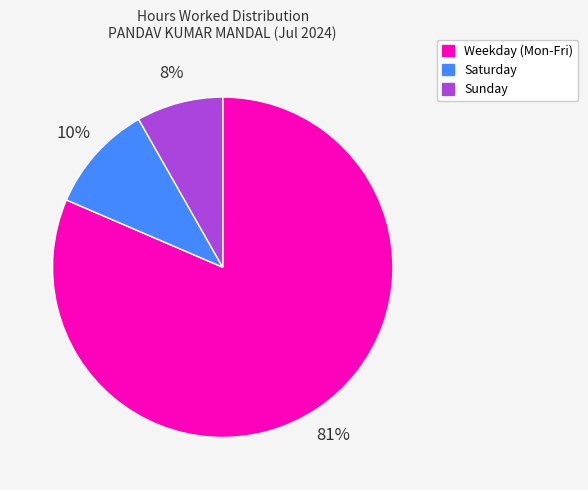

Which slice represents more than half of the pie?

Weekday (Mon-Fri)